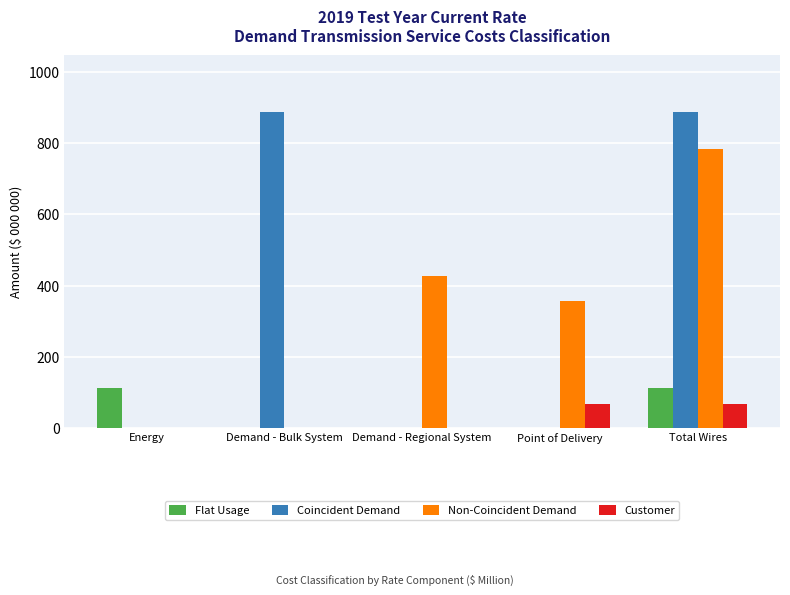

What is the average value of the Non-Coincident Demand series?

313.0